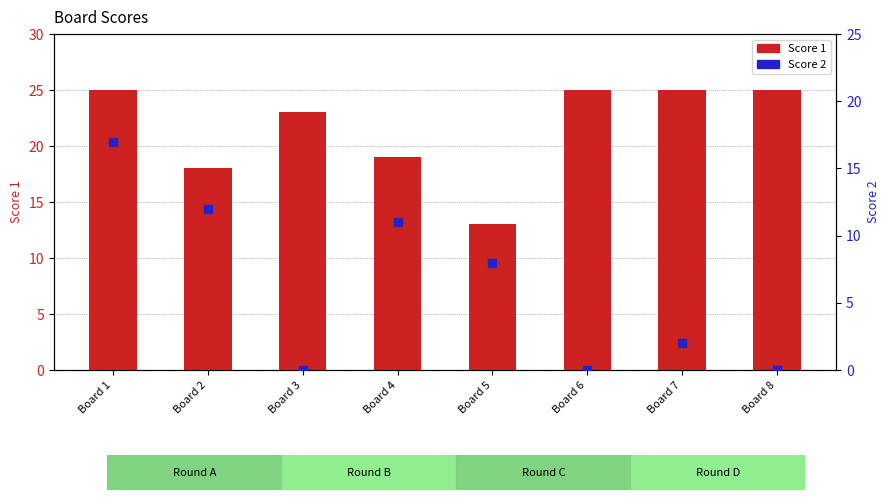

Which series has the largest total across all categories?

Score 1